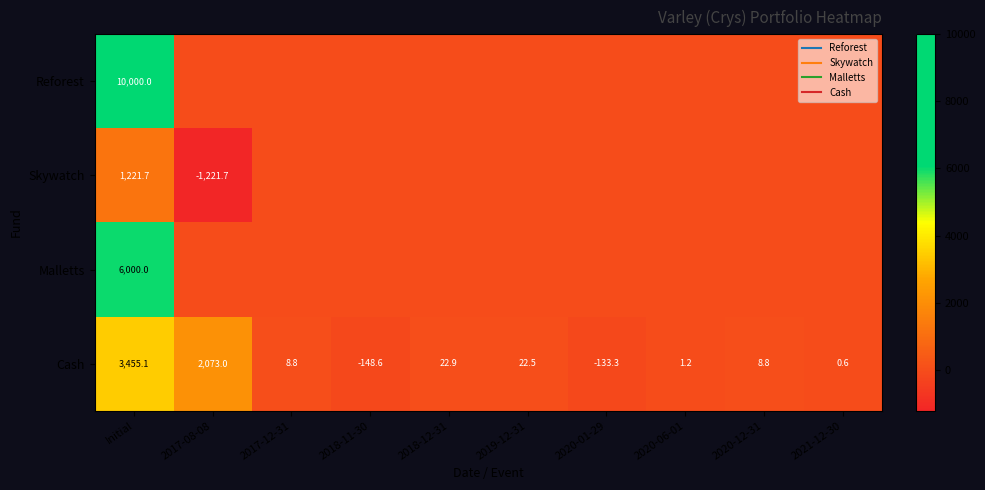

Between 2017-08-08 and 2021-12-30, which is larger?

2017-08-08